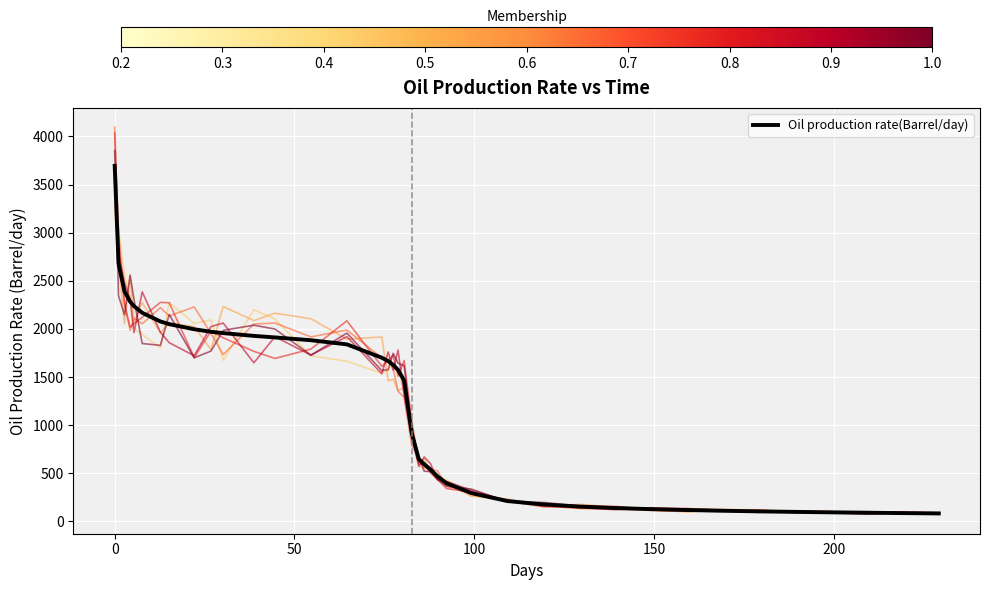

What is the maximum value shown in the chart?

4097.5